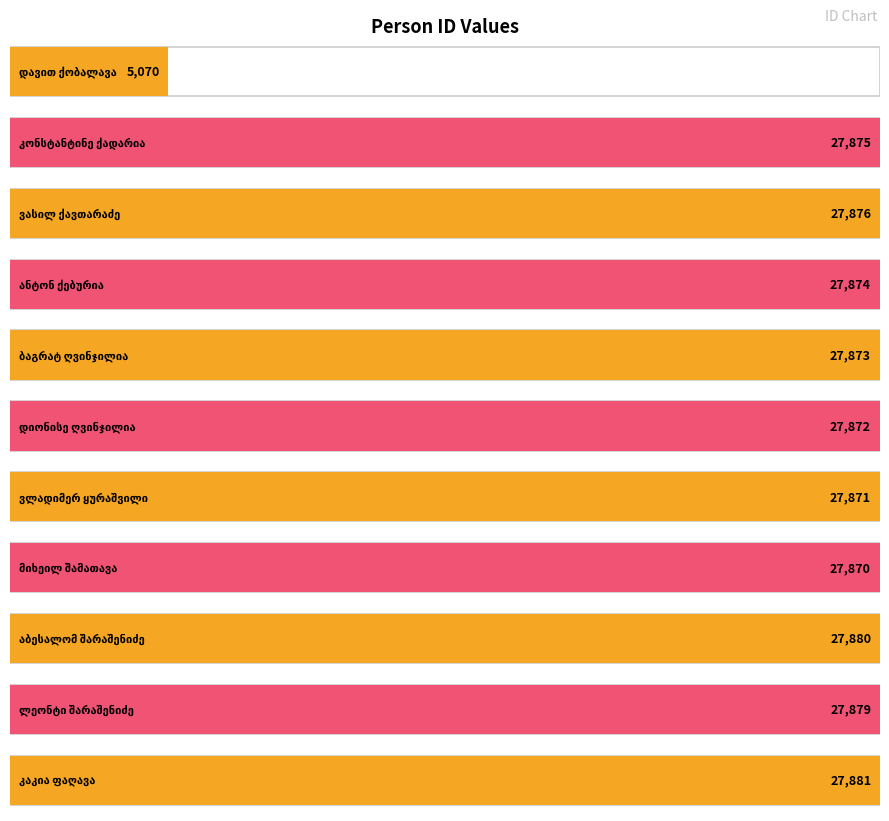

Reading right to left, what are all the values shown in this chart?

27881	27879	27880	27870	27871	27872	27873	27874	27876	27875	5070